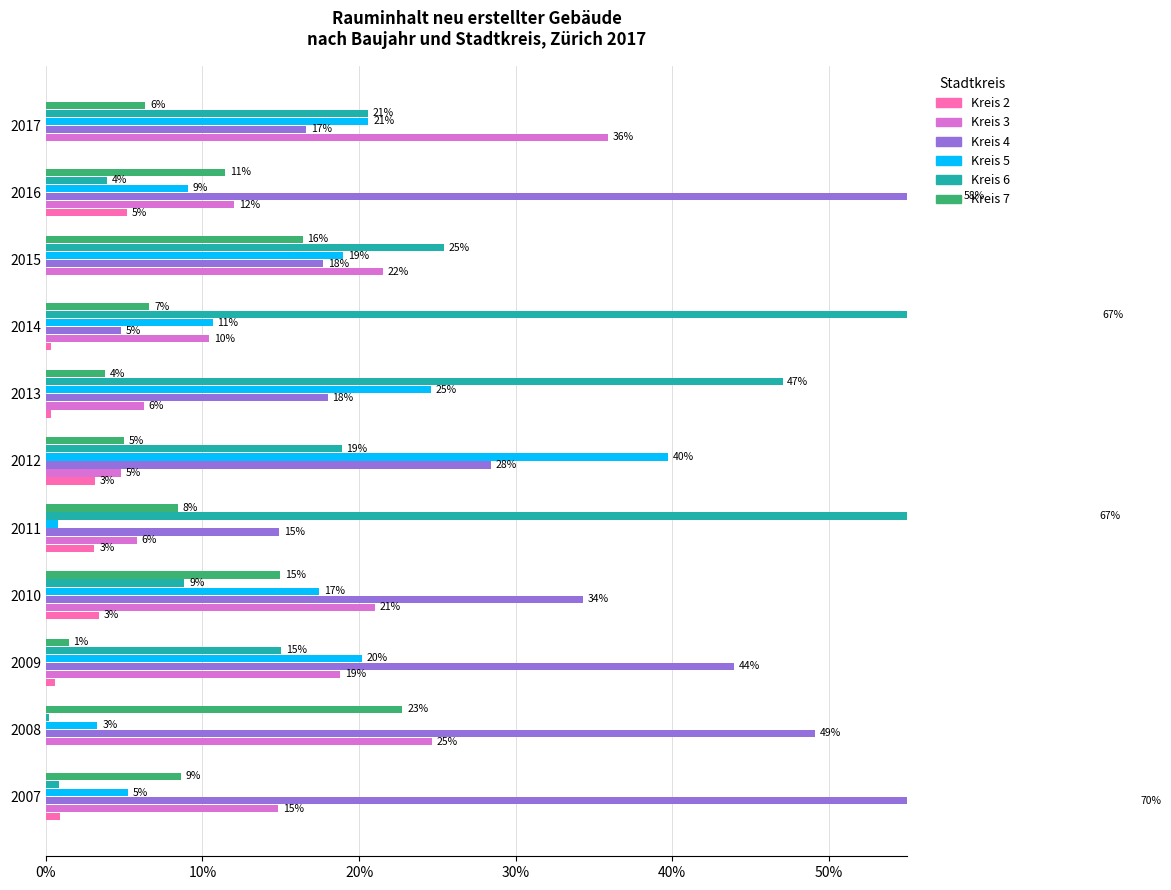

Between 2014 and 2012, which is larger?

2012